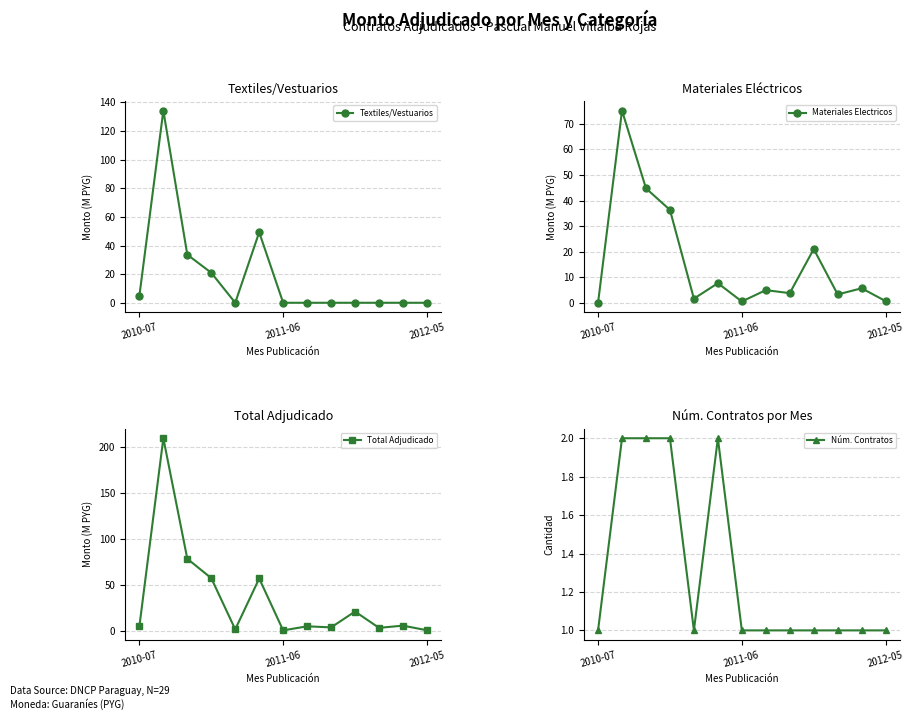

What are all the series names shown in the legend?

Textiles/Vestuarios, Materiales Electricos, Total Adjudicado, Núm. Contratos